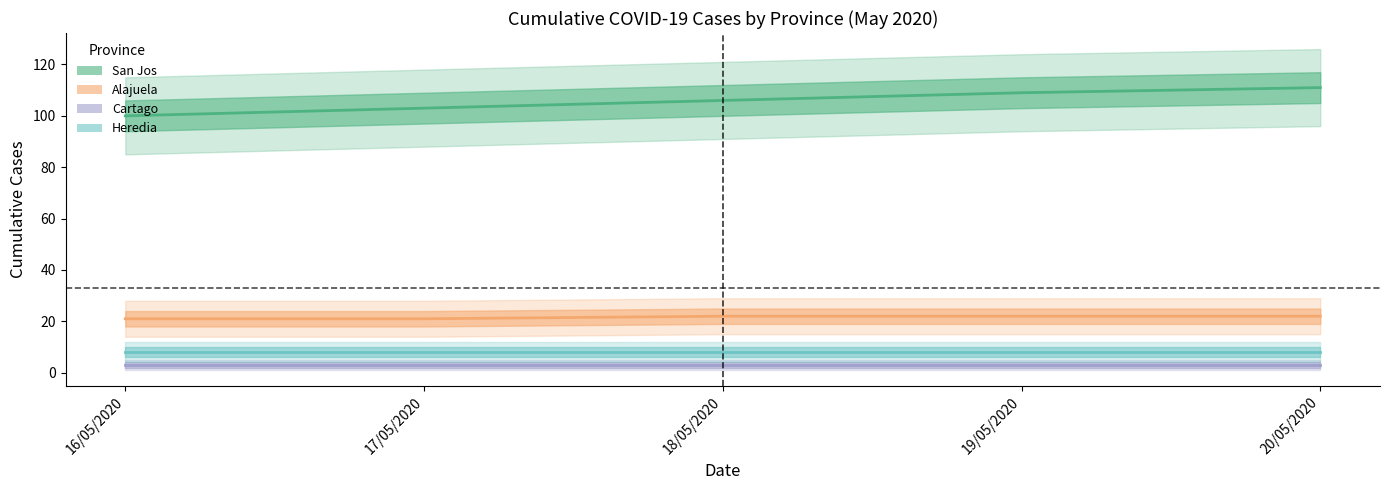

At which category does the chart reach its peak across all series?

20/05/2020